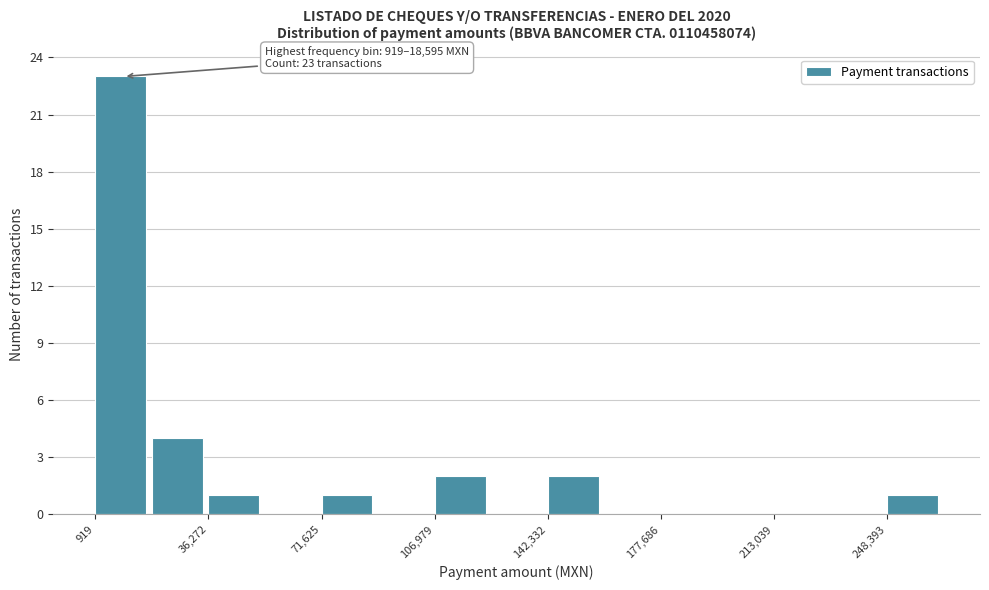

Read against the x-axis, roughly where is the centre of the tallest bar?

10000